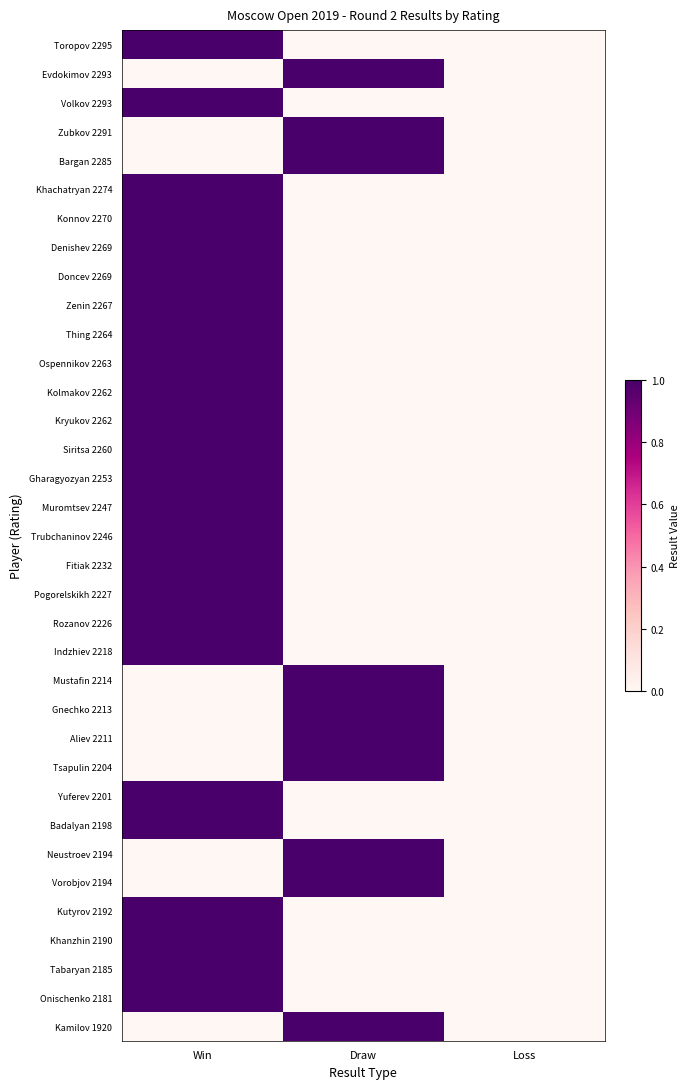

At Draw, list the series in order from smallest to largest.

Toropov 2295, Volkov 2293, Khachatryan 2274, Konnov 2270, Denishev 2269, Doncev 2269, Zenin 2267, Thing 2264, Ospennikov 2263, Kolmakov 2262, Kryukov 2262, Siritsa 2260, Gharagyozyan 2253, Muromtsev 2247, Trubchaninov 2246, Fitiak 2232, Pogorelskikh 2227, Rozanov 2226, Indzhiev 2218, Yuferev 2201, Badalyan 2198, Kutyrov 2192, Khanzhin 2190, Tabaryan 2185, Onischenko 2181, Evdokimov 2293, Zubkov 2291, Bargan 2285, Mustafin 2214, Gnechko 2213, Aliev 2211, Tsapulin 2204, Neustroev 2194, Vorobjov 2194, Kamilov 1920